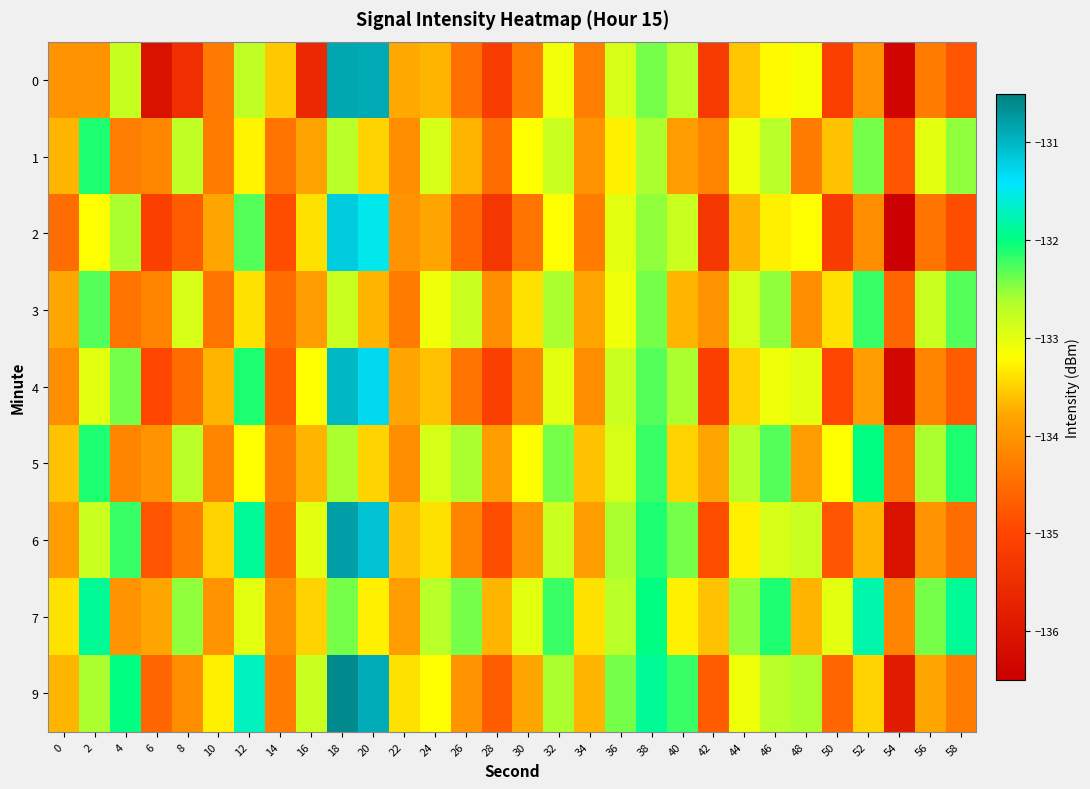

At 8, list the series in order from largest to smallest.

7, 5, 1, 3, 9, 6, 4, 2, 0